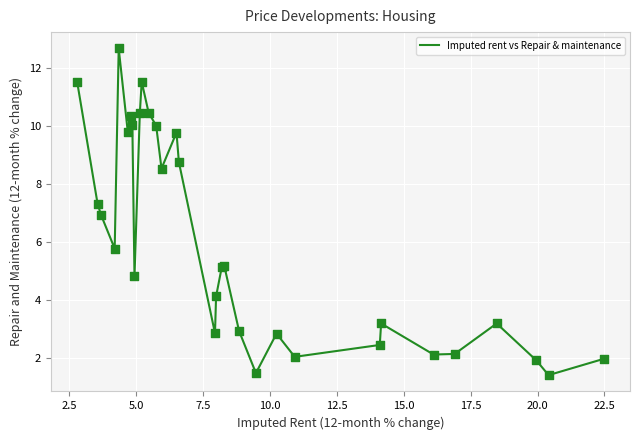

What is the greatest value displayed?

12.7